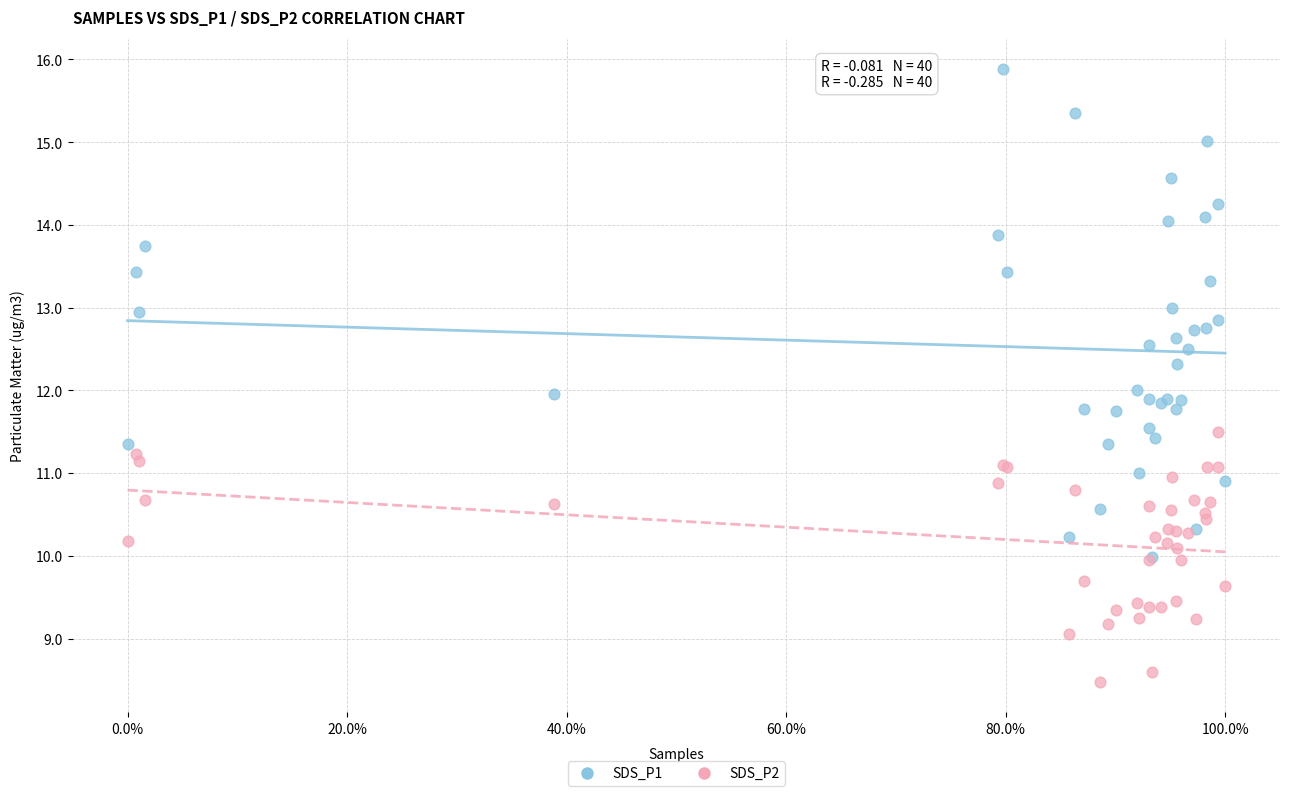

Which series contains the lowest Y value?

SDS_P2